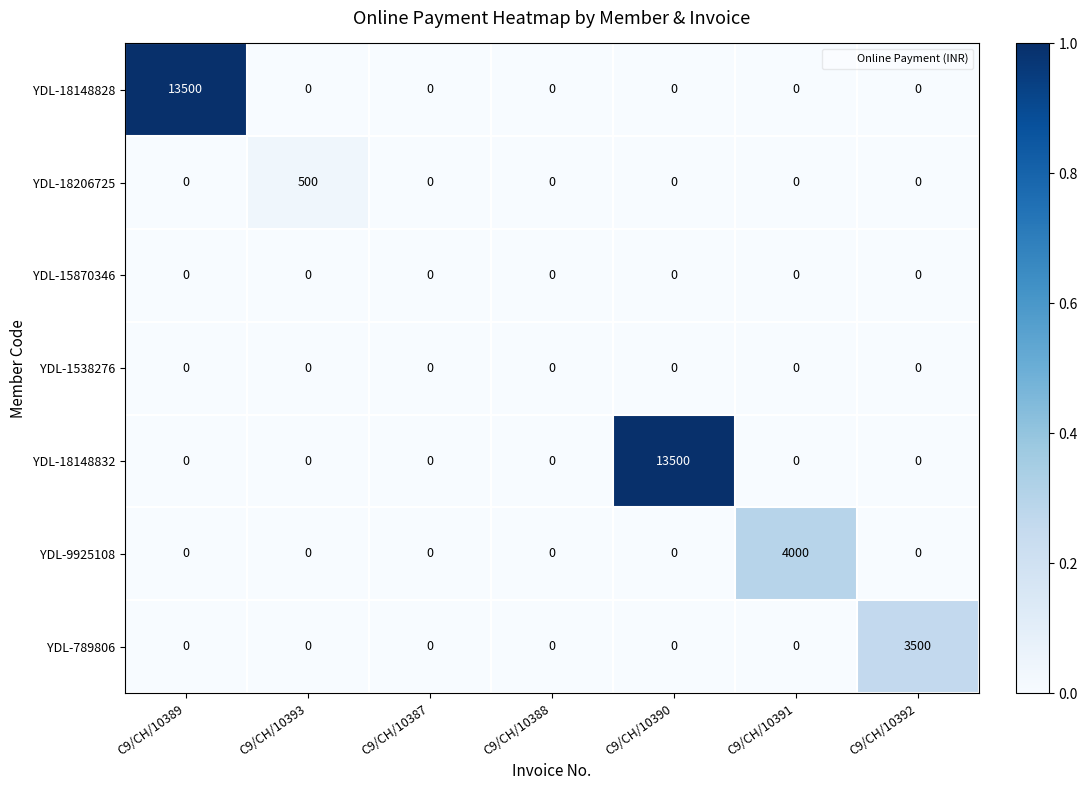

Is the value of YDL-18148828 at C9/CH/10391 greater than the value of YDL-9925108 at C9/CH/10391?

No